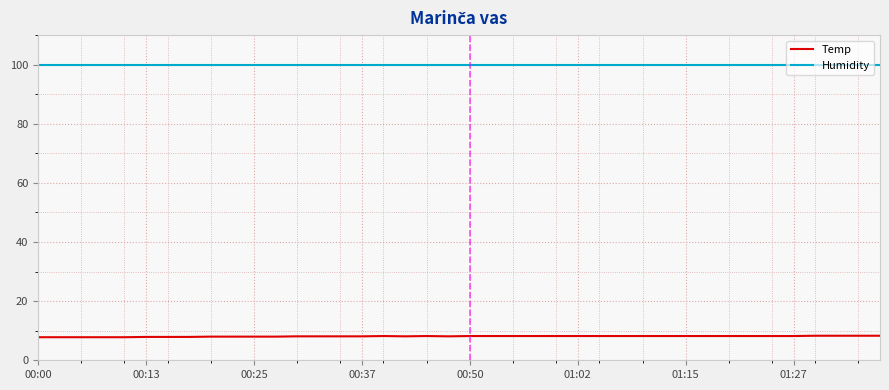

What is the minimum value shown in the chart?

7.8